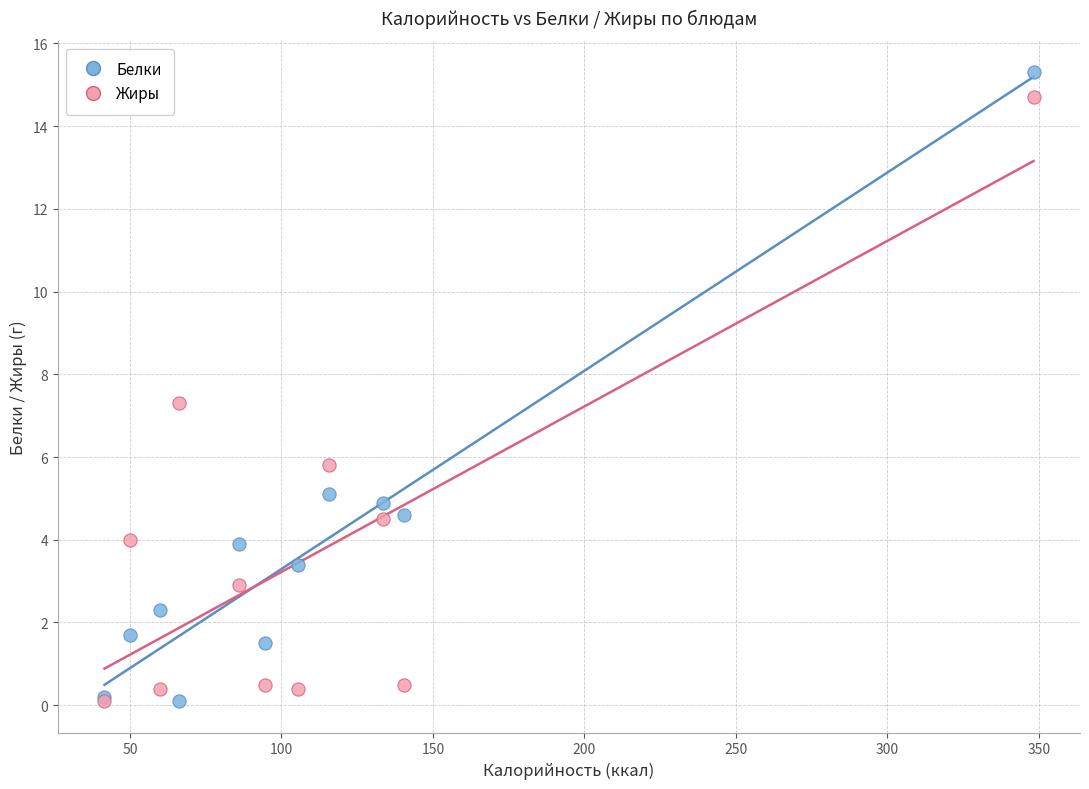

In the Жиры series, what Y value is closest to 7?

7.3